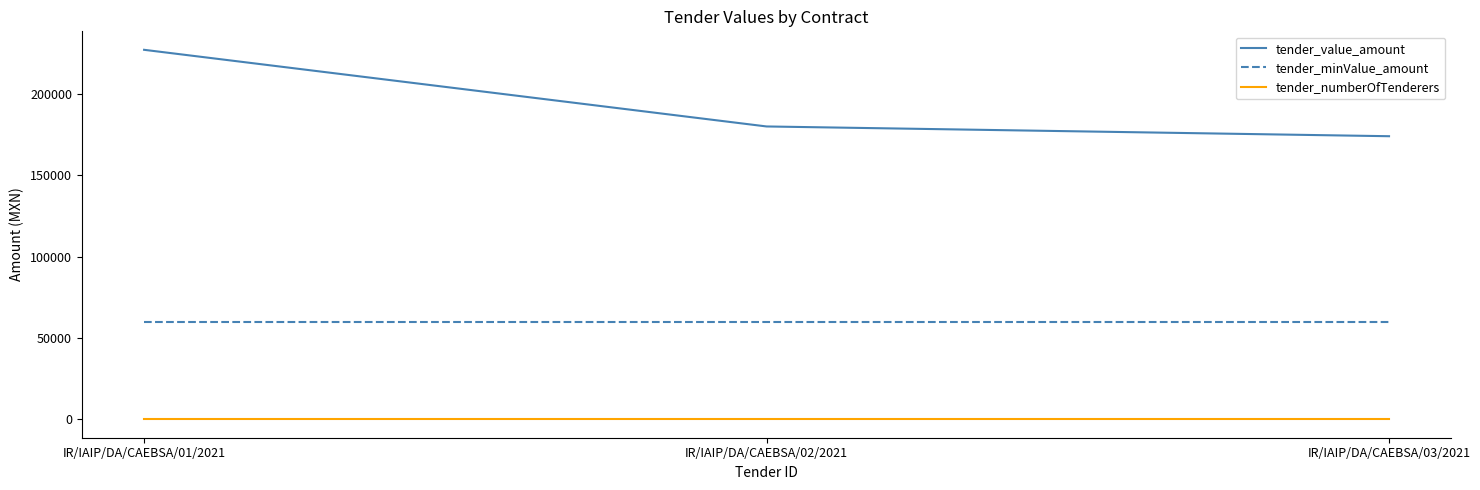

Is it true that tender_value_amount equals 180000.0 at IR/IAIP/DA/CAEBSA/02/2021?

True